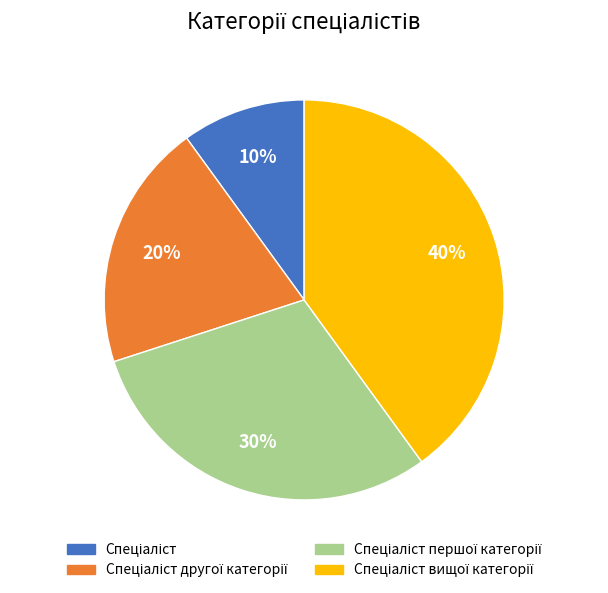

Does any single category account for the majority?

No